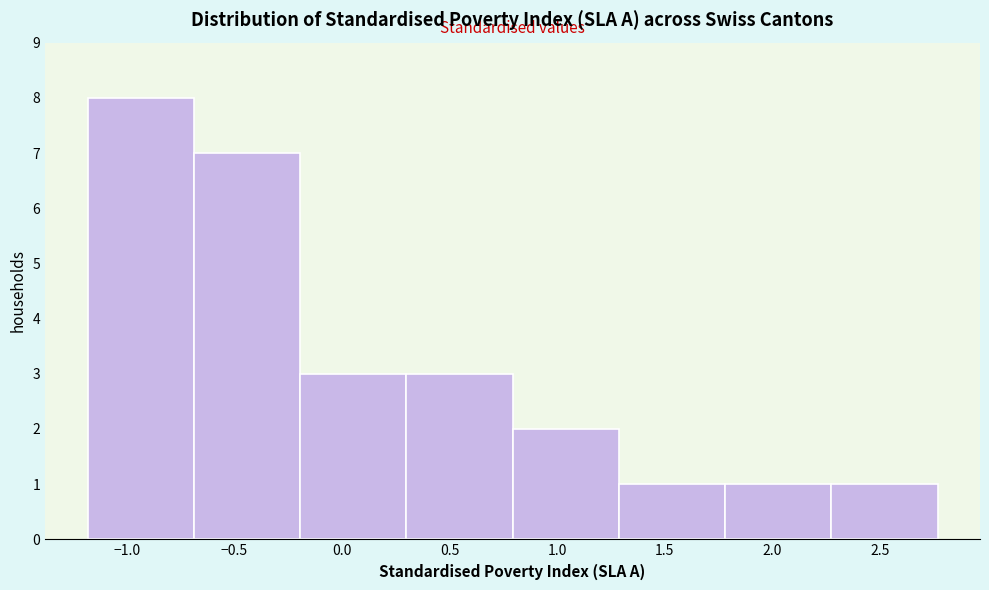

How tall is the bar that spans 1.80 to 2.25 on the x-axis? Neither the bar edges nor the heights are printed on the chart, so give them approximately, as read against the axes.

1